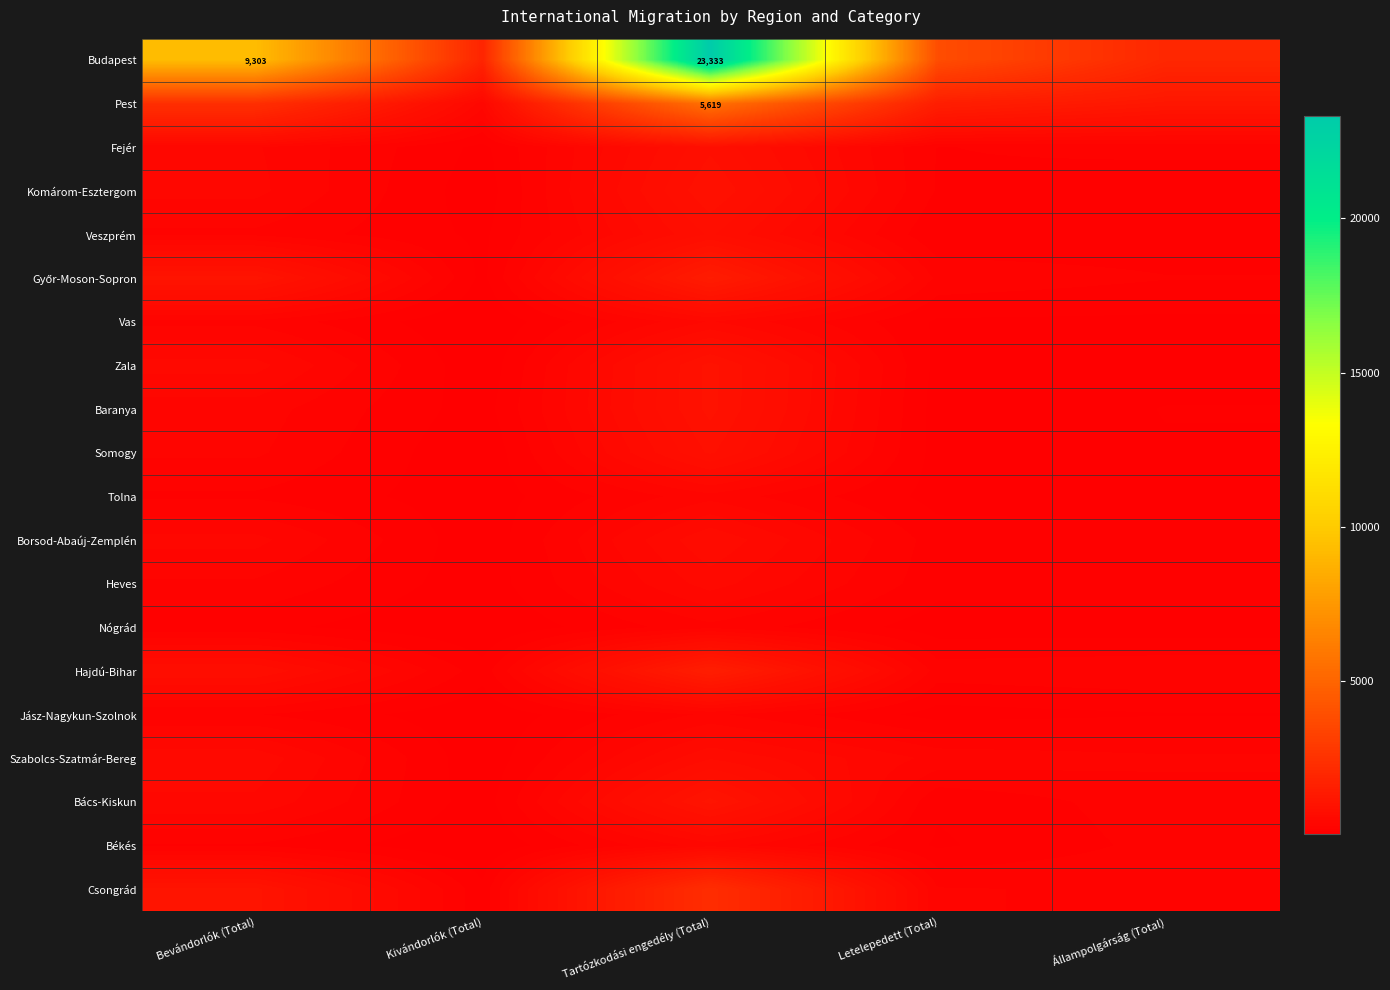

How many distinct data groups are displayed?

20